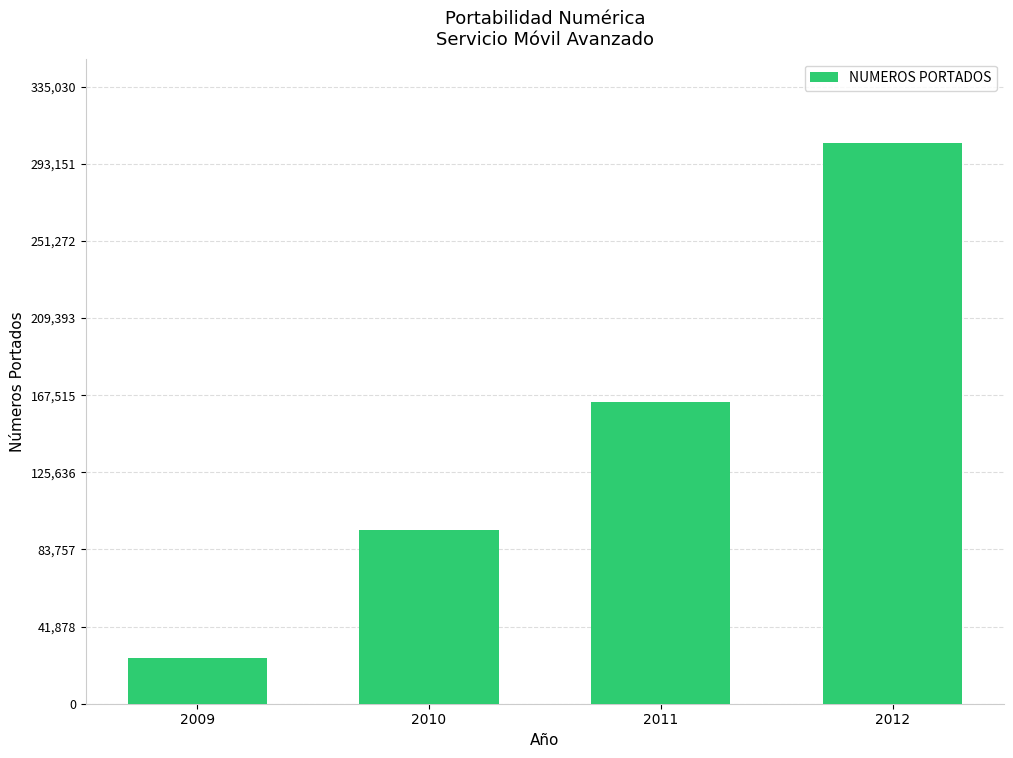

True or false: the data shows 163704 at 2011.

True